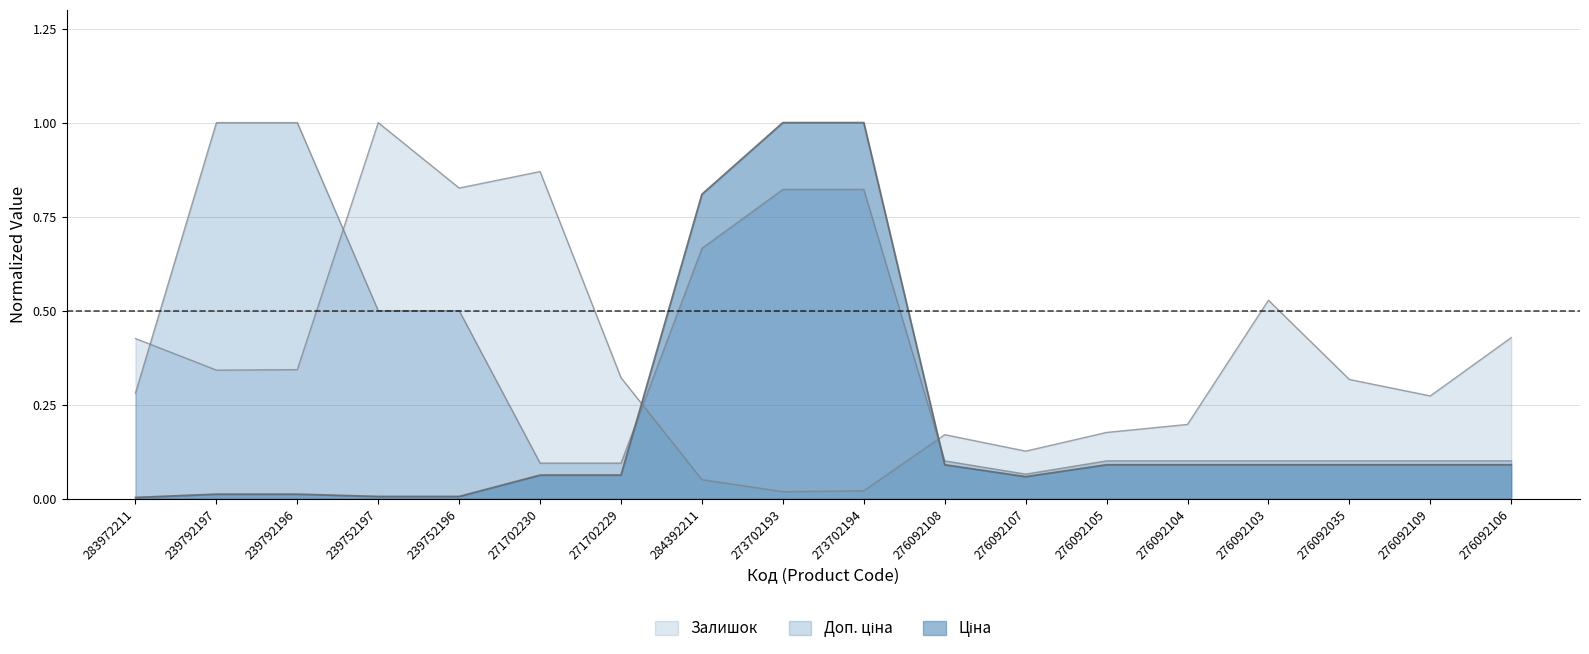

Reading left to right, list all the values displayed in this chart.

Ціна: 0.0	0.0	0.0	0.0	0.0	0.1	0.1	0.8	1.0	1.0	0.1	0.1	0.1	0.1	0.1	0.1	0.1	0.1
Доп. ціна: 0.3	1.0	1.0	0.5	0.5	0.1	0.1	0.7	0.8	0.8	0.1	0.1	0.1	0.1	0.1	0.1	0.1	0.1
Залишок: 0.4	0.3	0.3	1.0	0.8	0.9	0.3	0.1	0.0	0.0	0.2	0.1	0.2	0.2	0.5	0.3	0.3	0.4